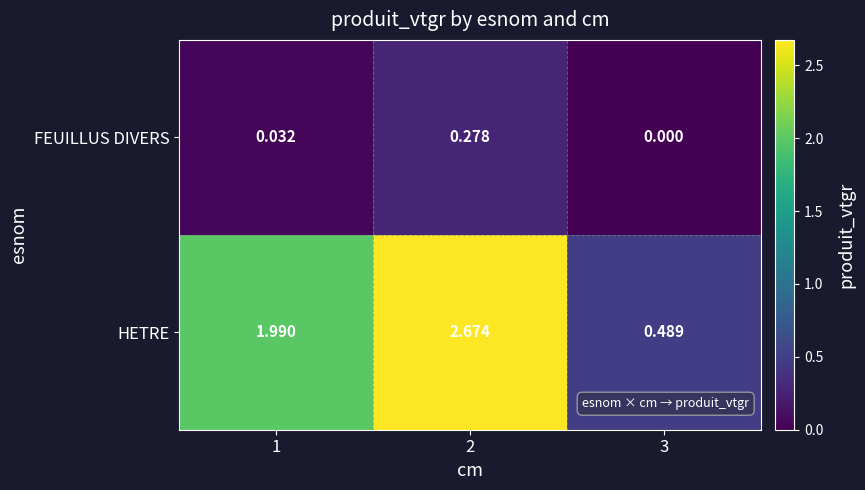

Is the value of FEUILLUS DIVERS at 2 greater than the value of HETRE at 2?

No